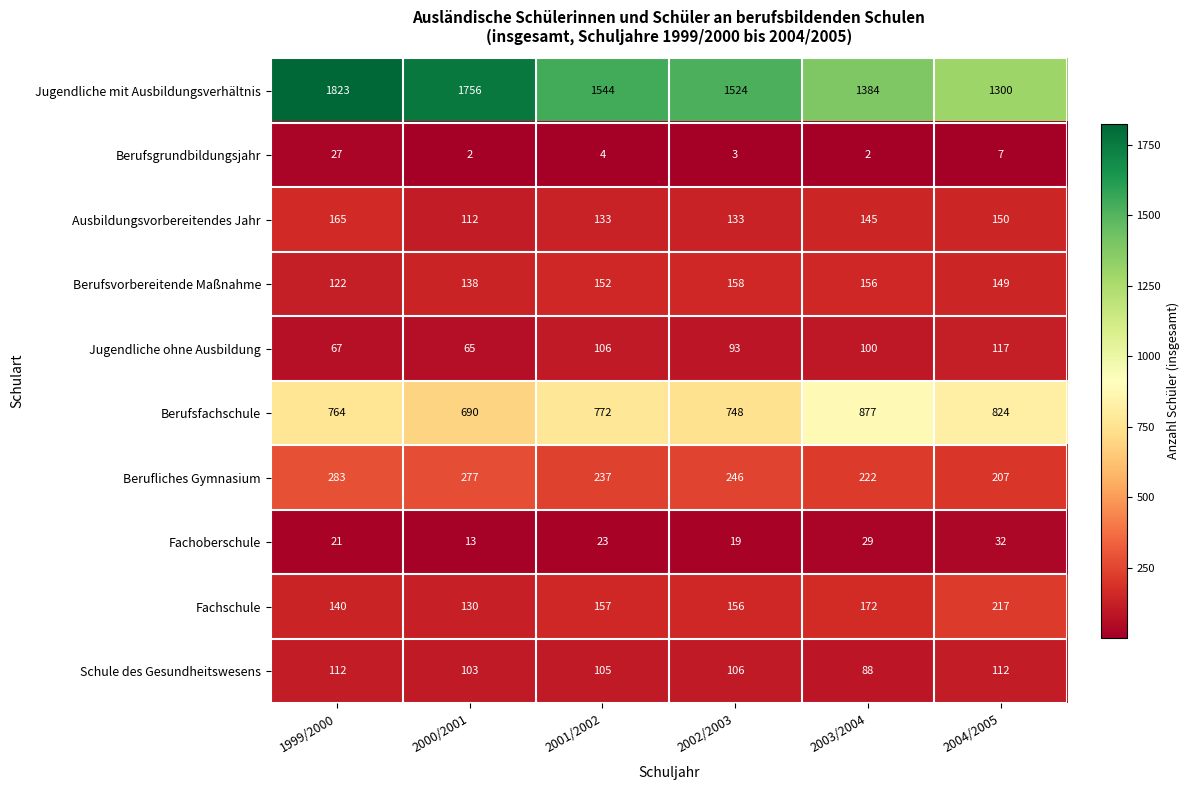

What value does the Berufliches Gymnasium series have at 1999/2000, to the nearest 5?

285